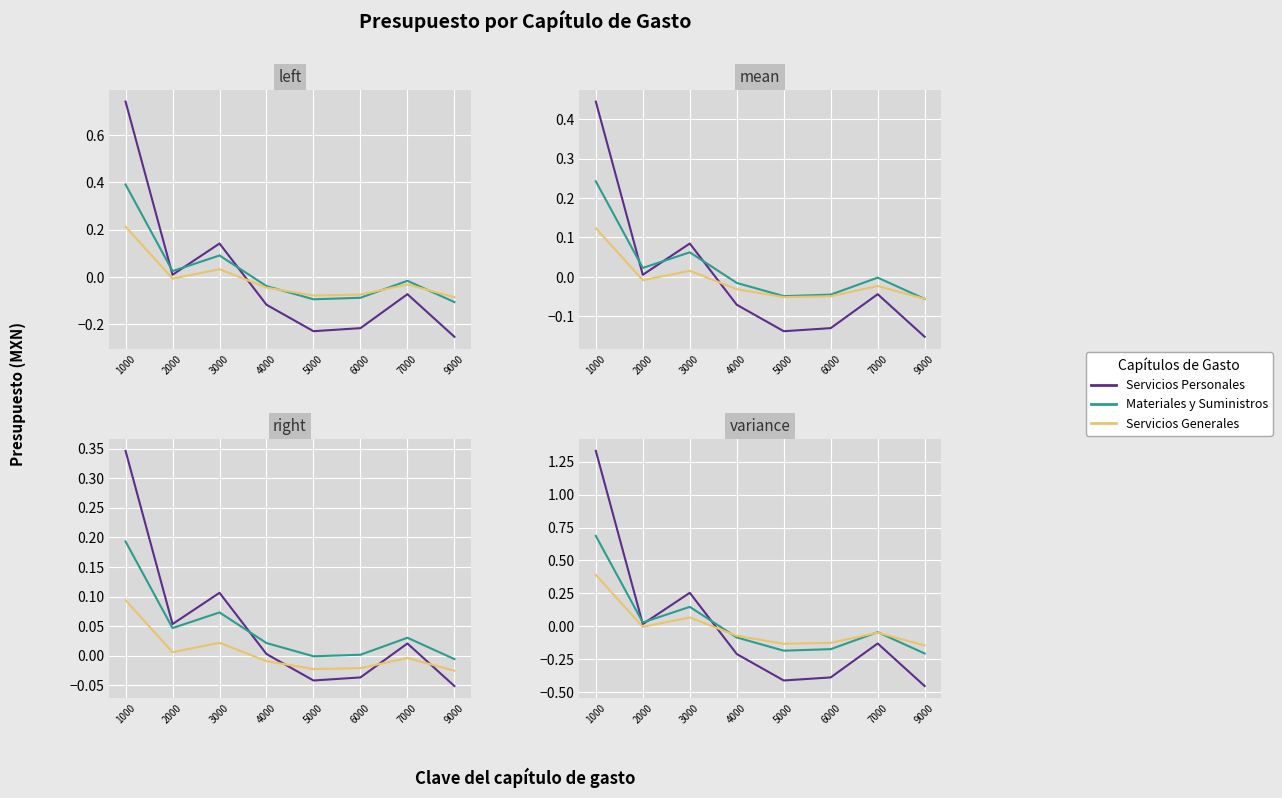

How many negative values does the Servicios Generales series have?

6